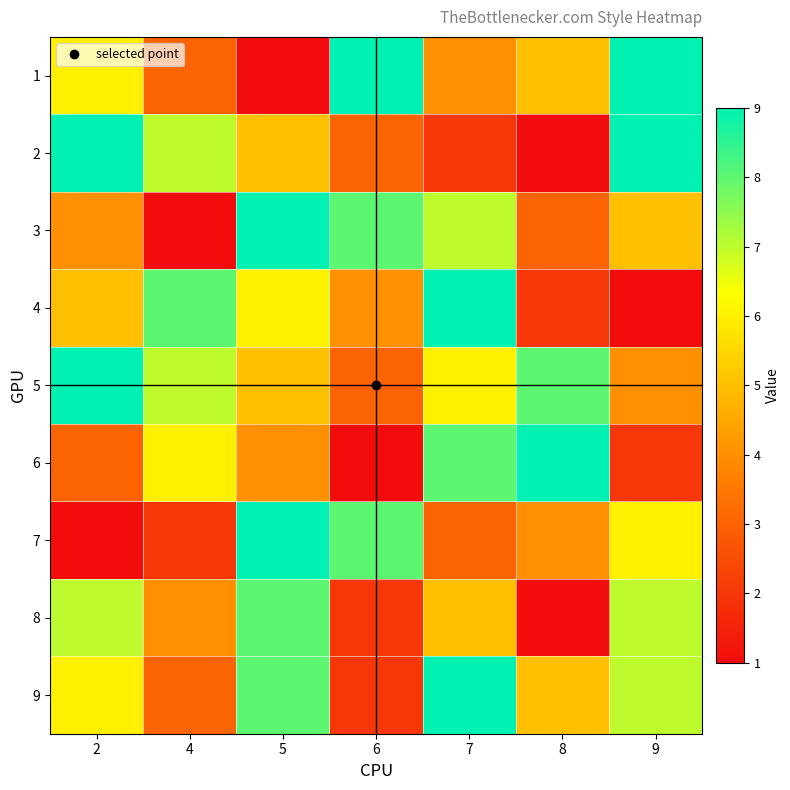

List the series in order of their peak value, highest first.

1, 2, 3, 4, 5, 6, 7, 9, 8